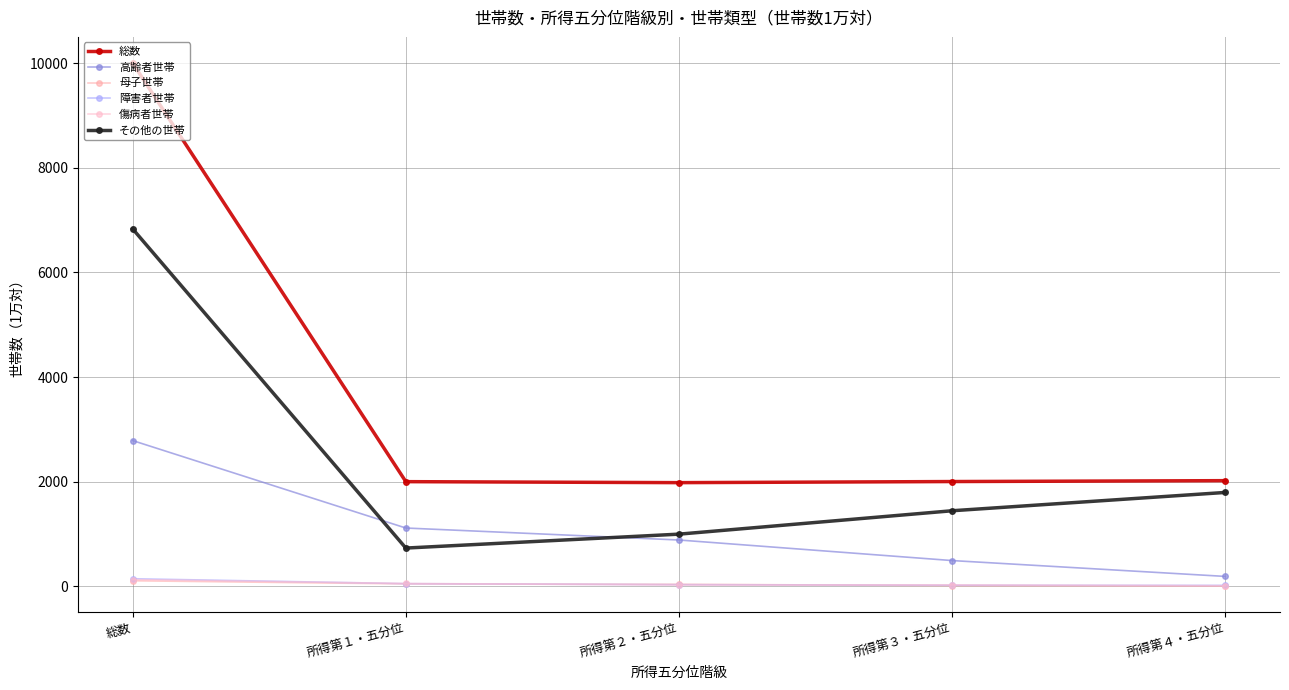

True or false: 障害者世帯 has a value of 146 at 総数.

True